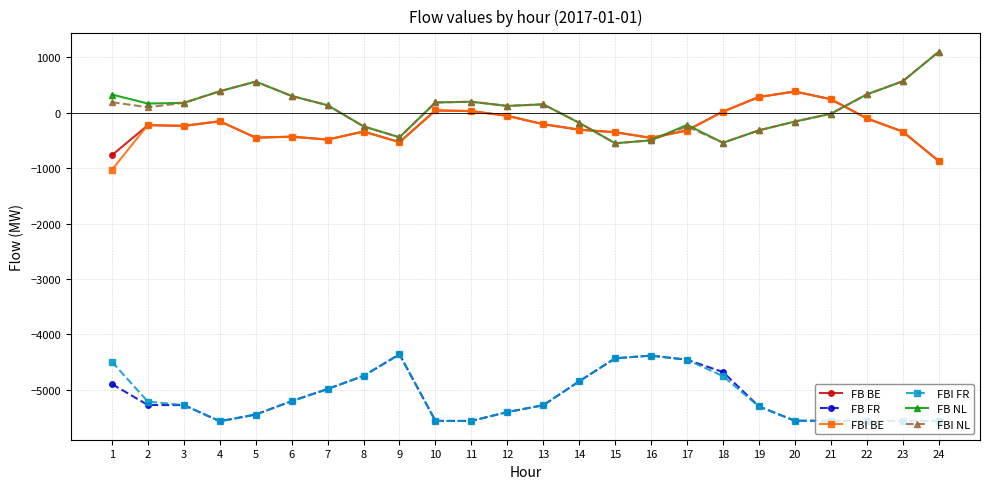

What is the value of the FB FR point at the 5th from the left?

-5447.0